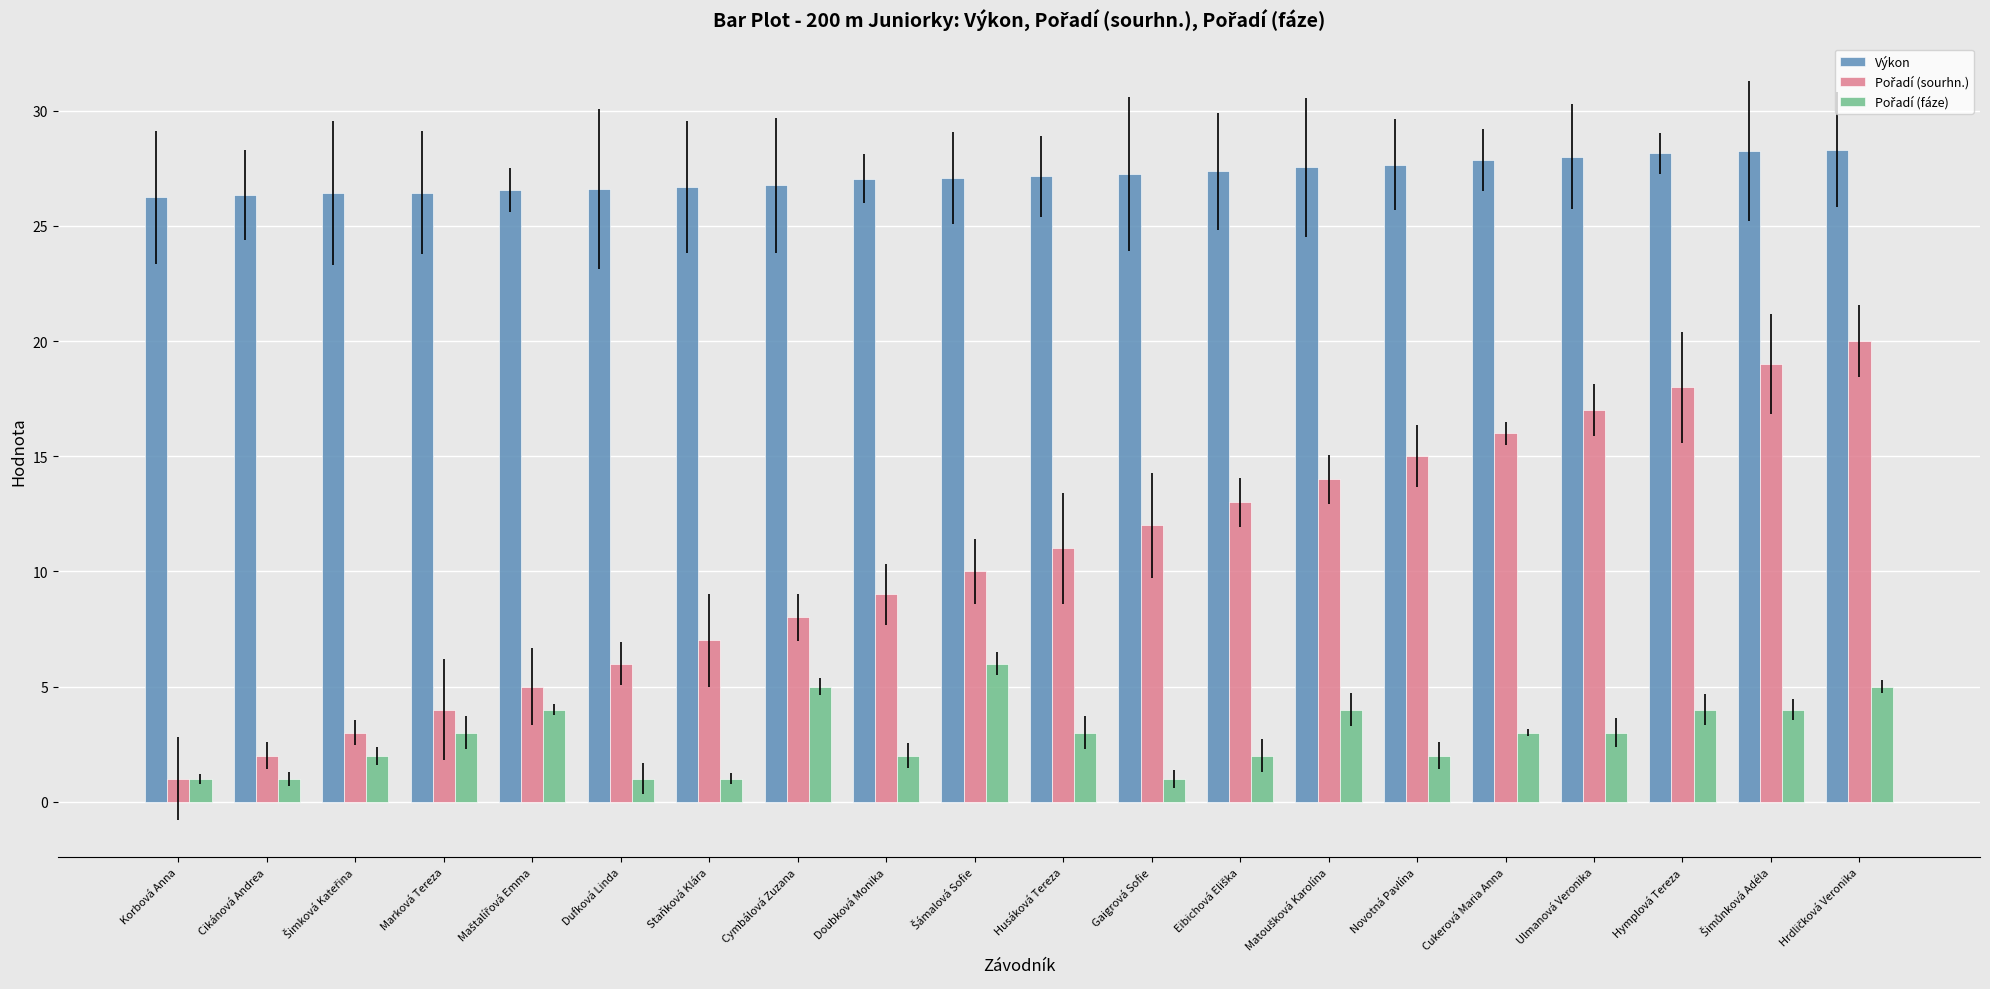

At how many categories does at least one series exceed 22?

20